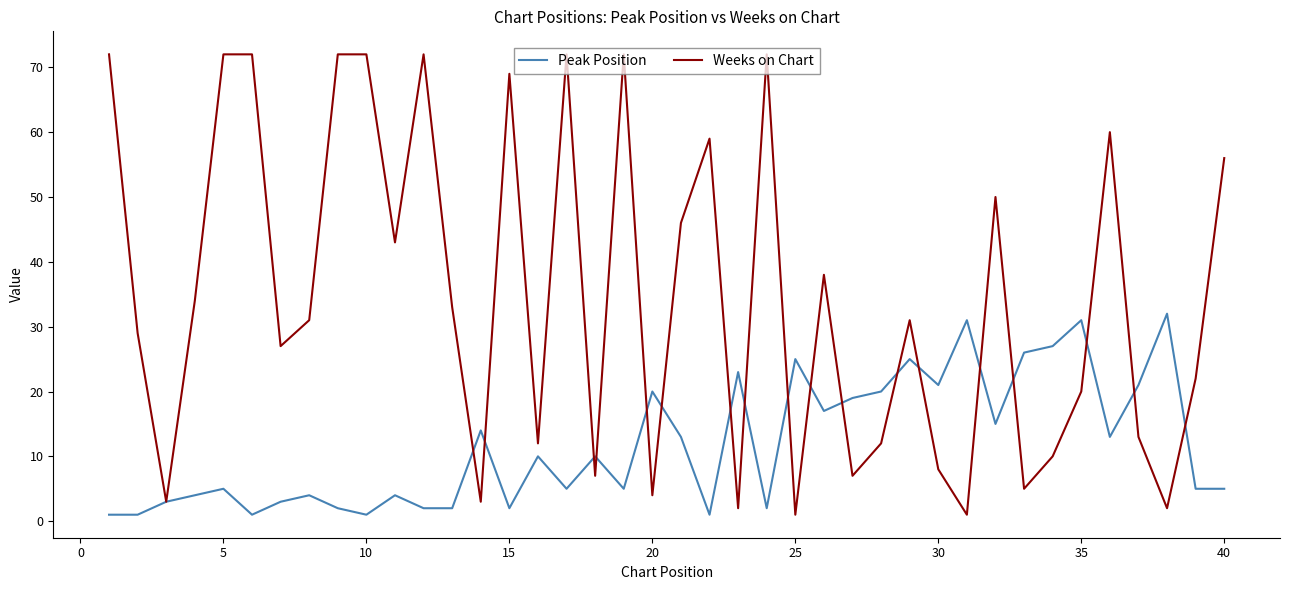

Which series has the largest range (max minus min)?

Weeks on Chart